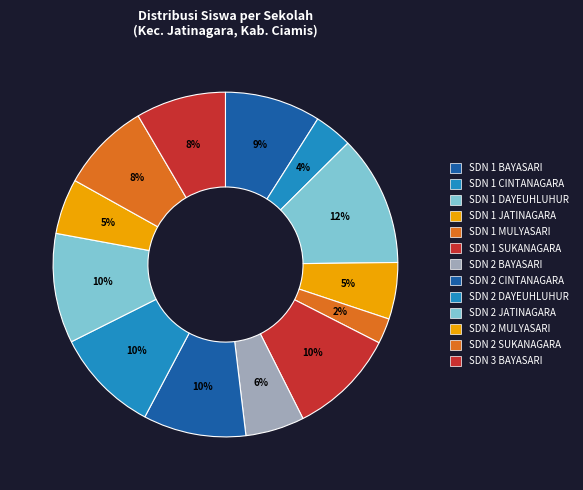

To the nearest percent, what portion does SDN 2 MULYASARI represent?

5%